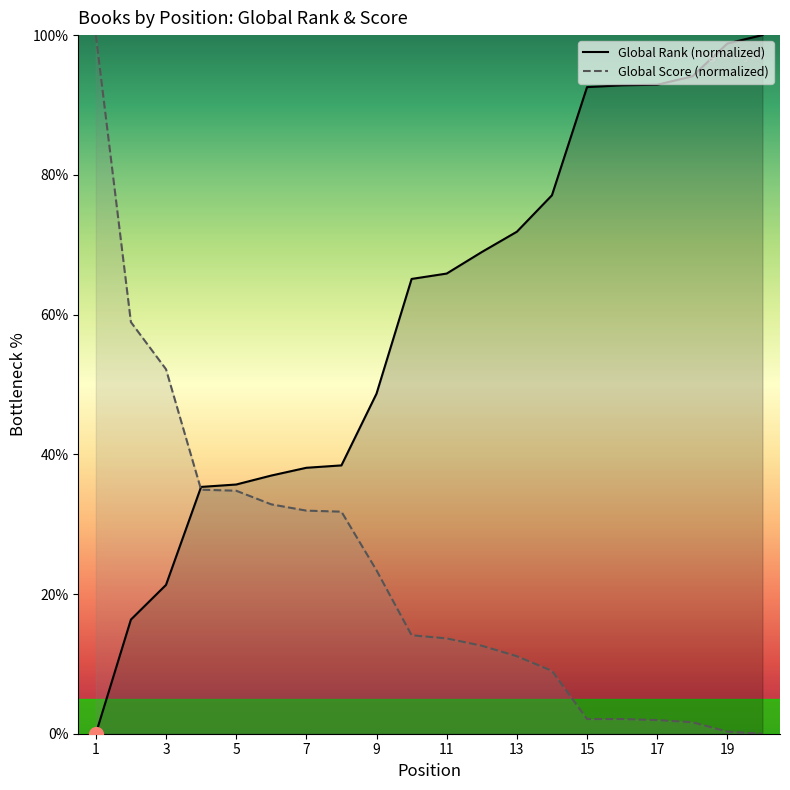

Reading right to left, list all the values displayed in this chart.

Global Rank (normalized): 100.0	98.8	94.1	92.9	92.8	92.6	77.1	71.9	68.9	65.9	65.1	48.7	38.4	38.1	37.0	35.7	35.3	21.3	16.3	0.0
Global Score (normalized): 0.0	0.3	1.6	1.9	2.1	2.1	9.0	11.1	12.6	13.6	14.1	23.4	31.8	31.9	32.8	34.8	34.9	52.2	58.9	100.0